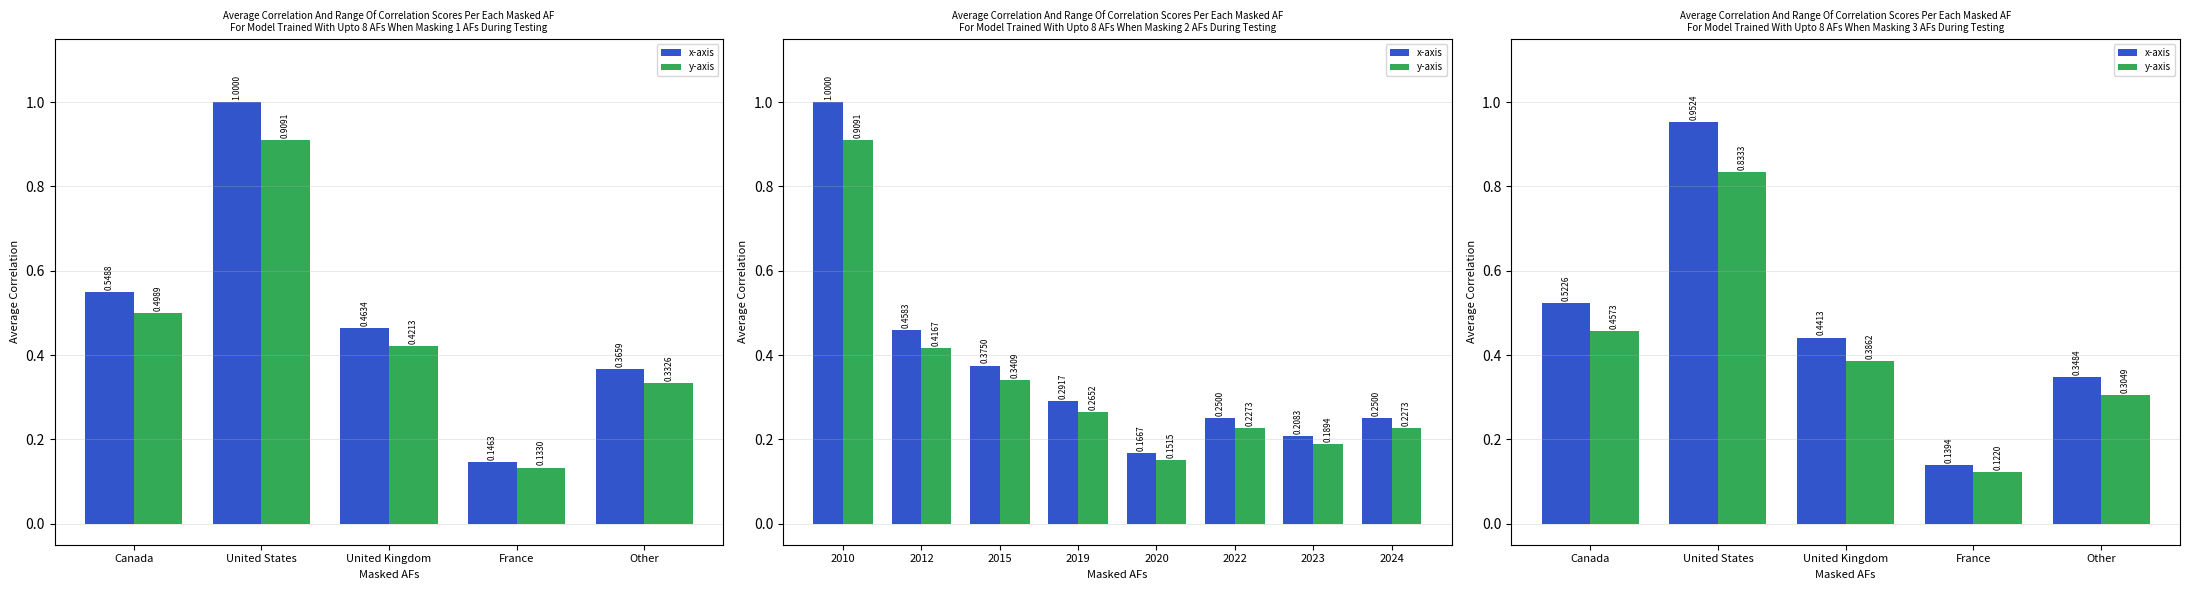

What is the label of the 2nd bar from the left?

United States